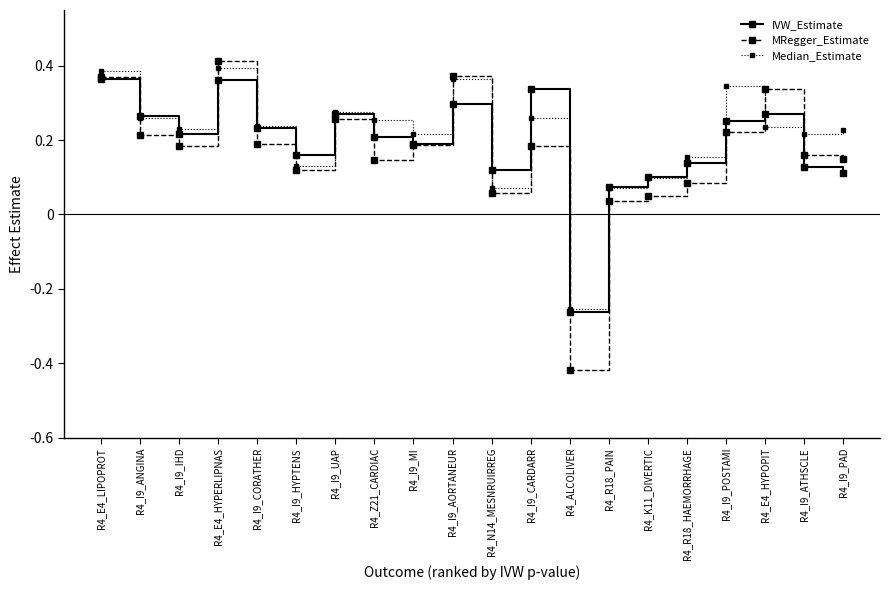

What position from the left is R4_I9_ATHSCLE?

19